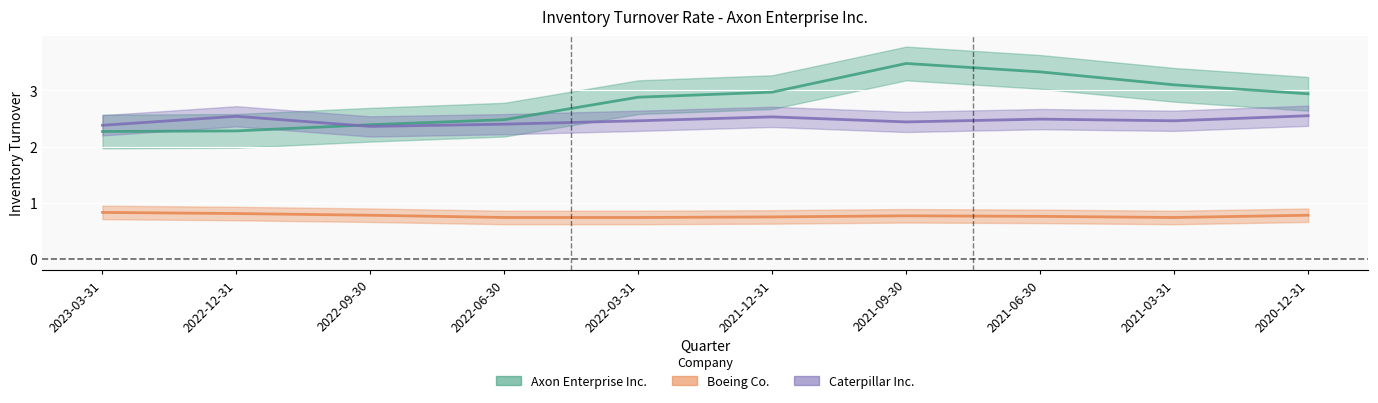

How many data points does each series have?

10